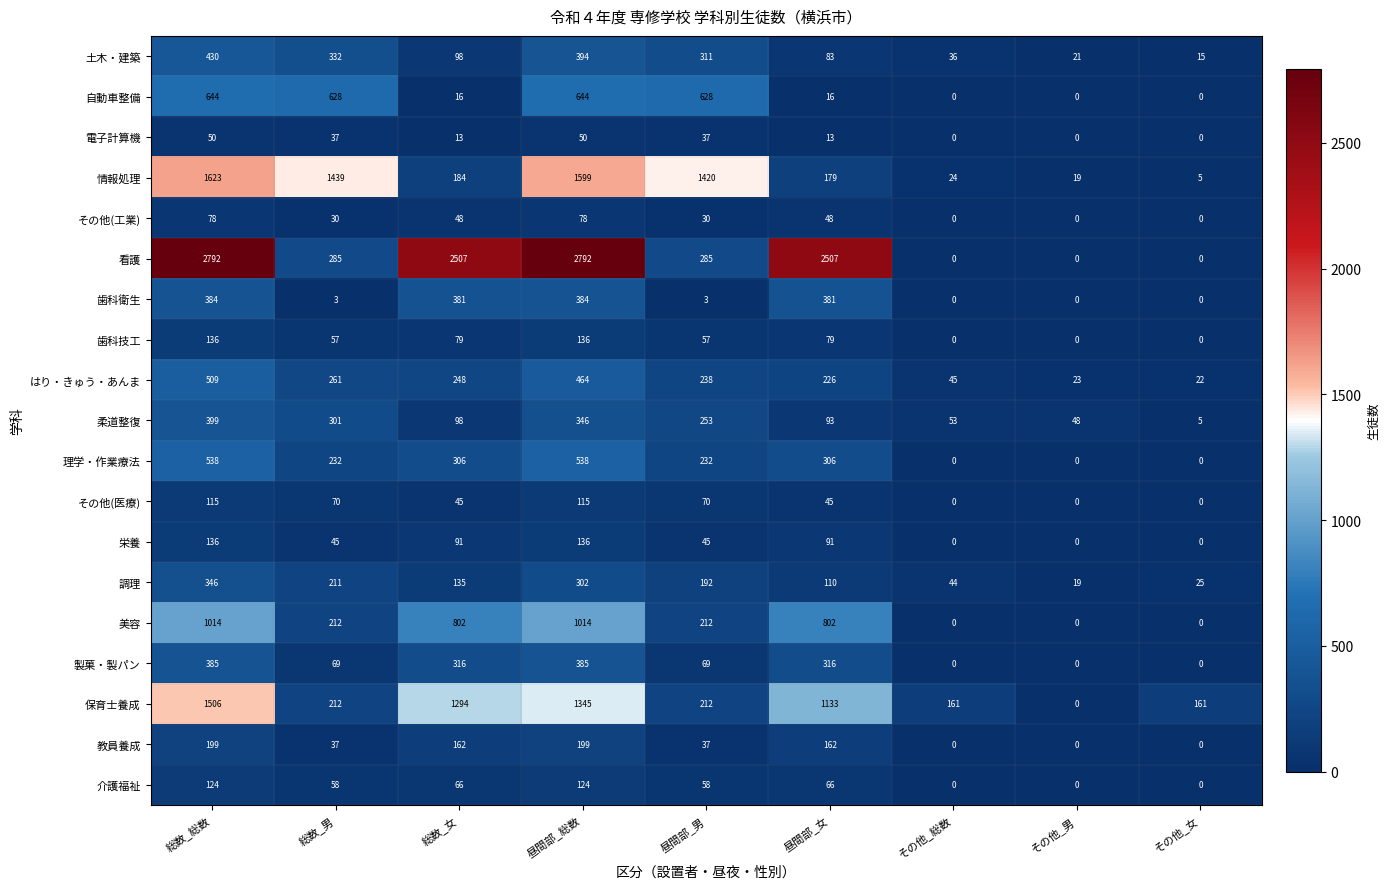

The 歯科衛生 series shows 522 at 昼間部_女. True or false?

False